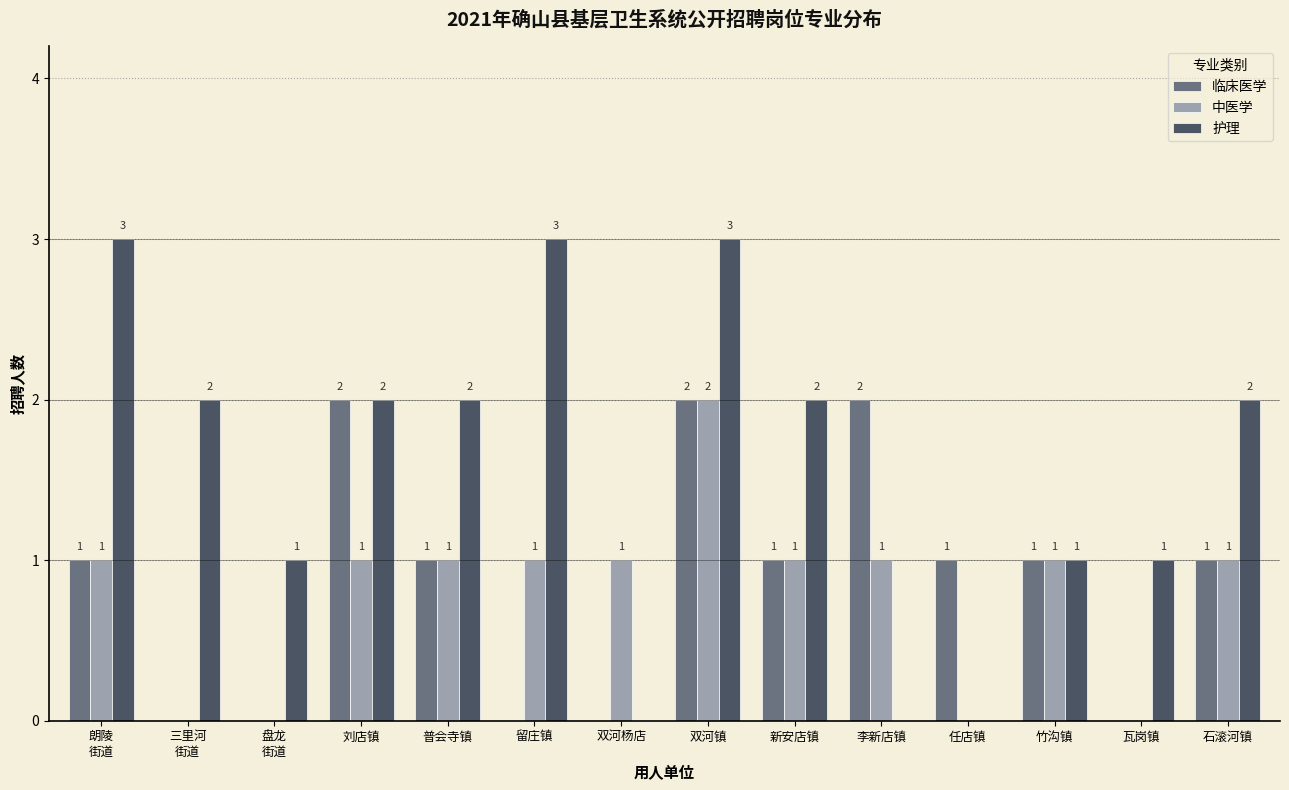

Reading left to right, transcribe all the data shown in this chart.

临床医学: 1	0	0	2	1	0	0	2	1	2	1	1	0	1
中医学: 1	0	0	1	1	1	1	2	1	1	0	1	0	1
护理: 3	2	1	2	2	3	0	3	2	0	0	1	1	2